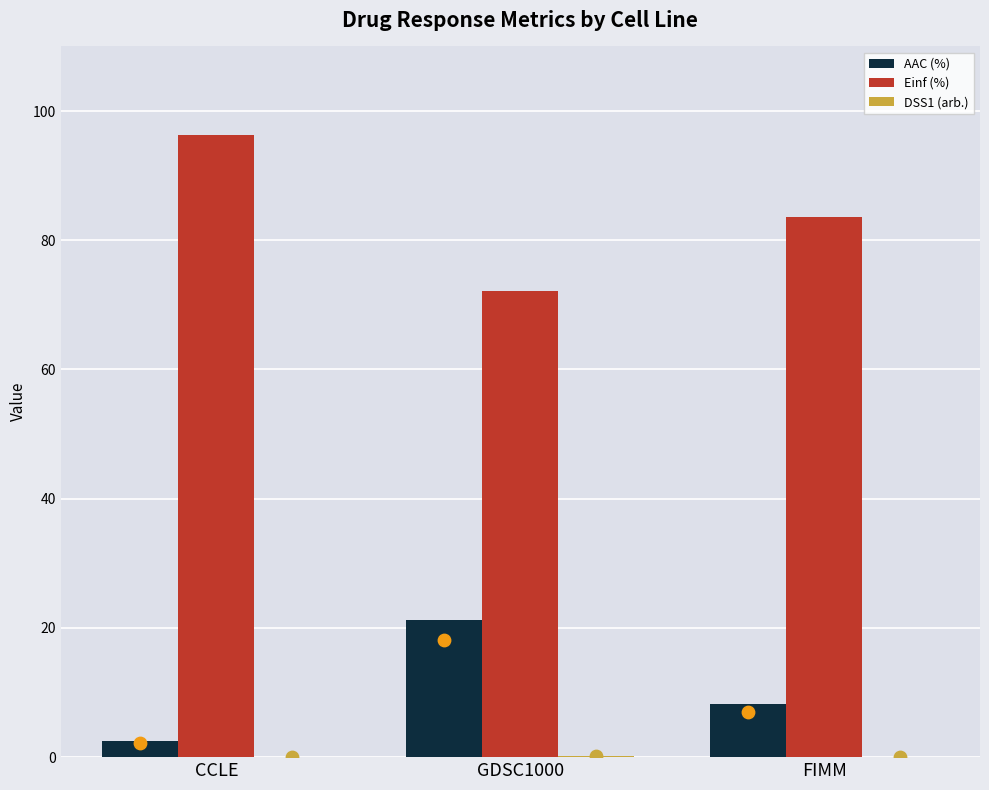

Which series has the largest total across all categories?

Einf (%)